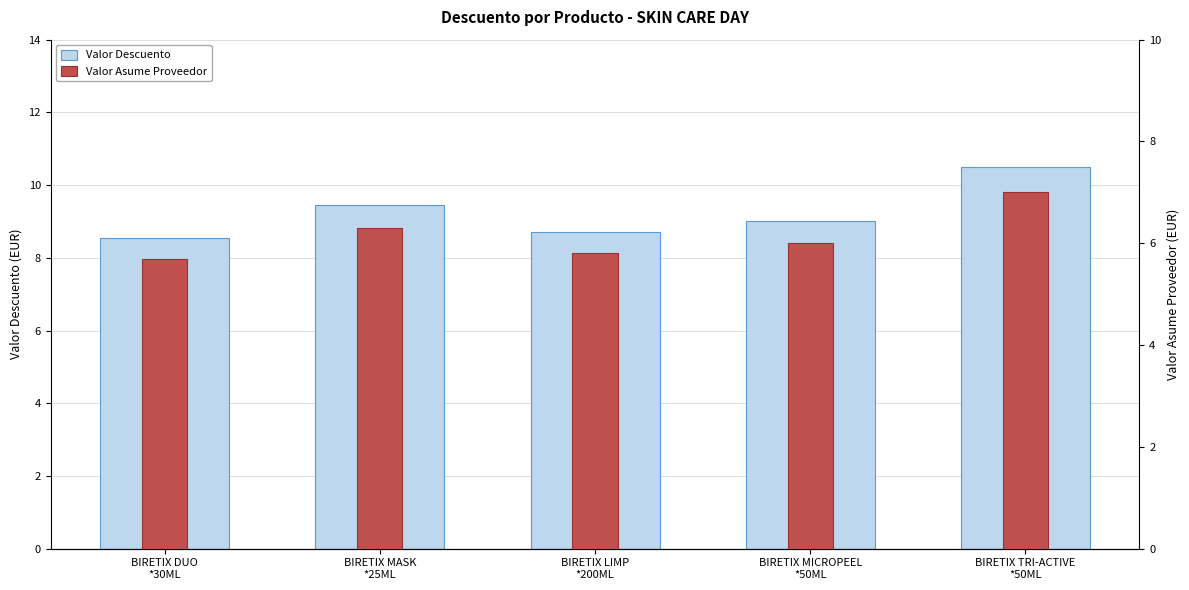

Count the Valor Descuento values in the range 8 to 9.

3